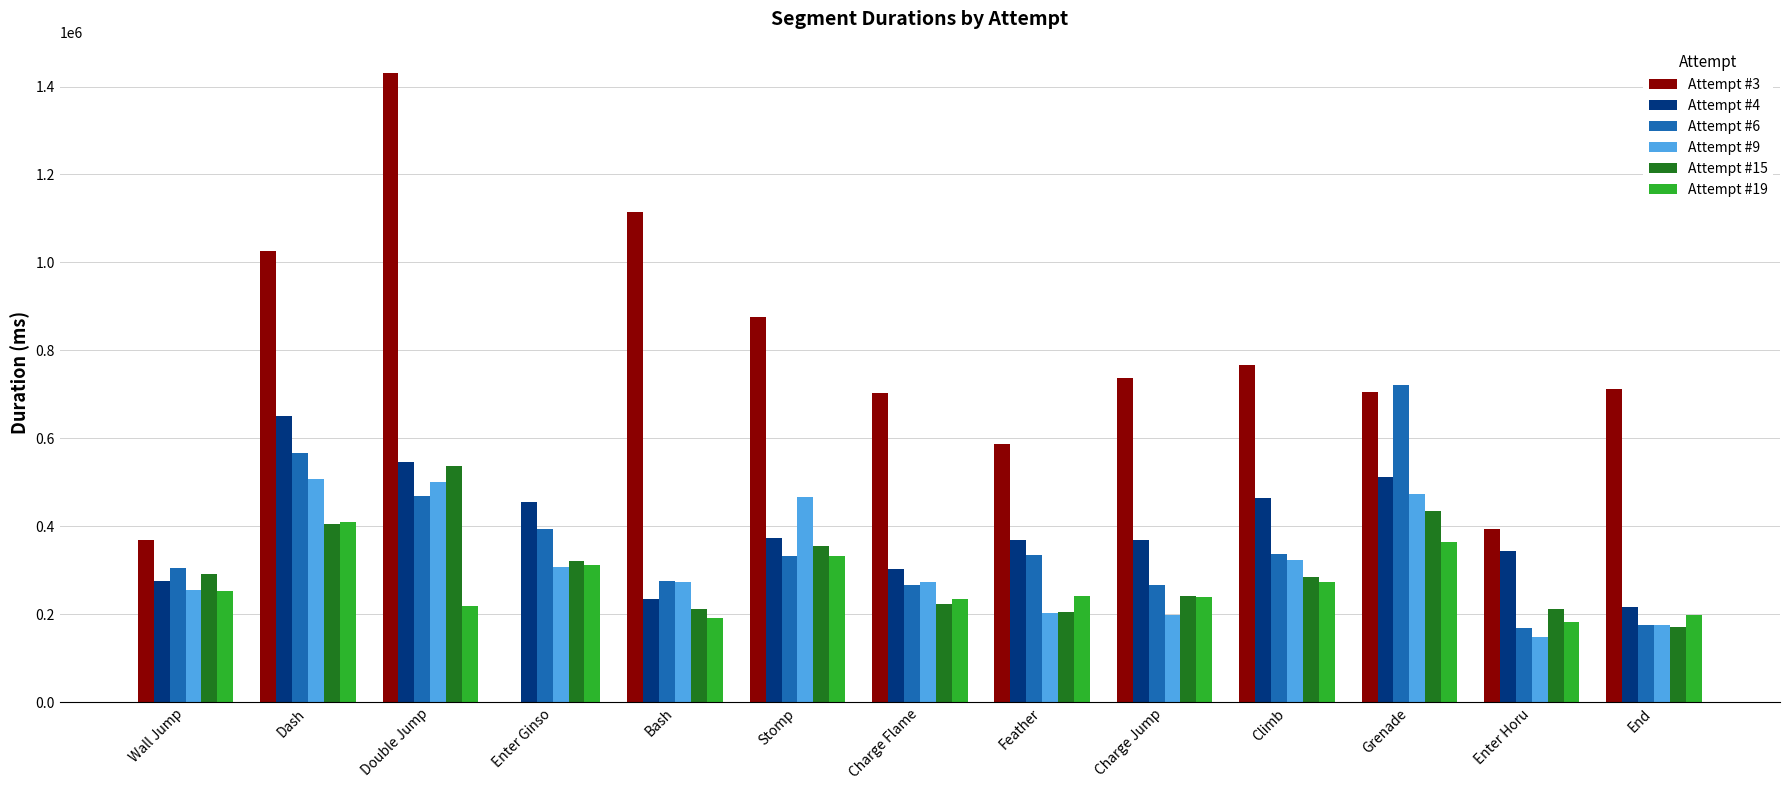

How many categories are shown in the chart?

13